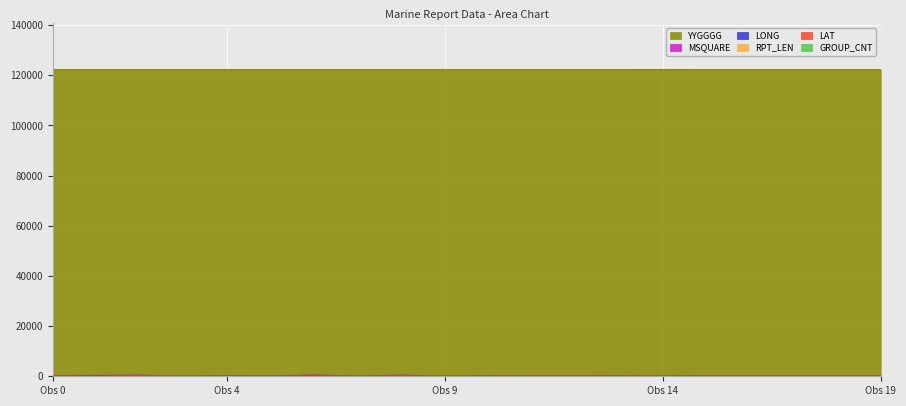

Which series changed the most between 15 and 17?

LONG